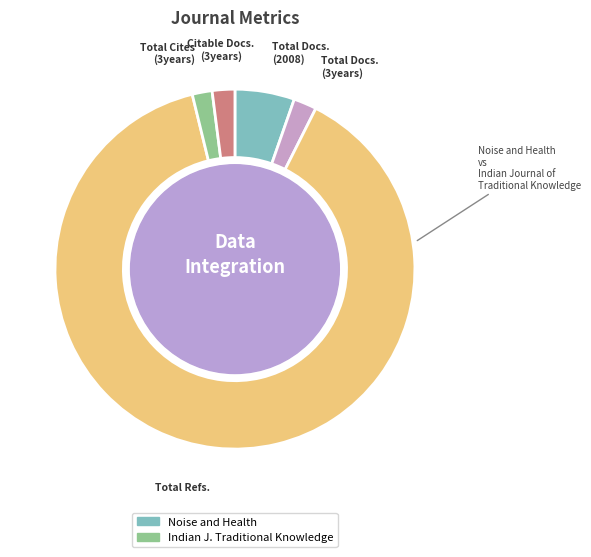

Is there any slice that represents more than half of the pie?

Yes